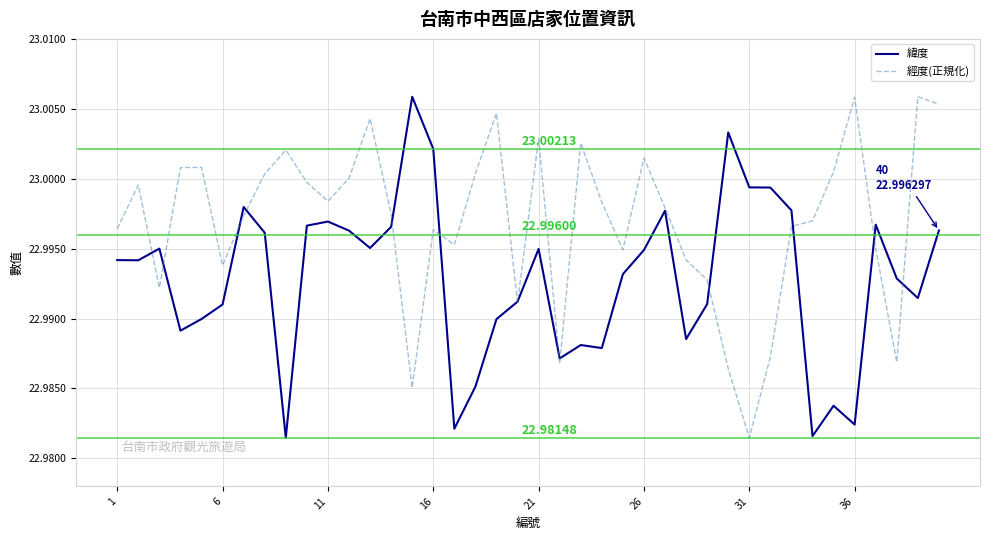

Which series has the largest total across all categories?

經度(正規化)